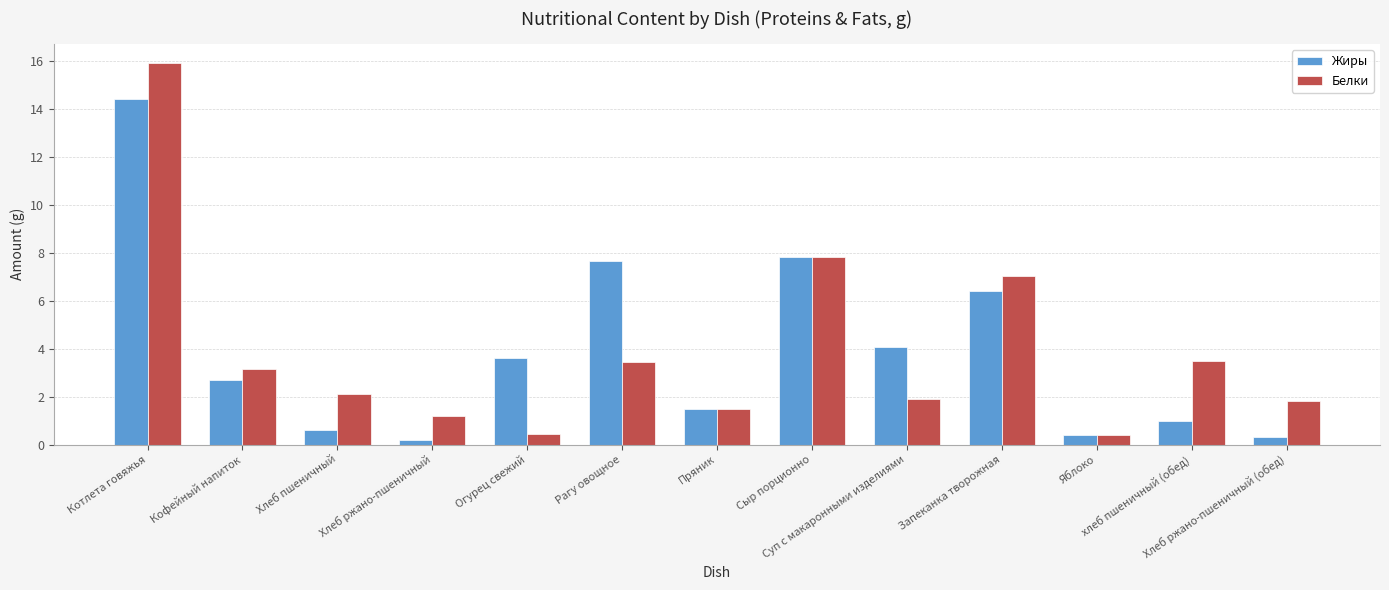

Which series changed the most between Пряник and Суп с макаронными изделиями?

Жиры